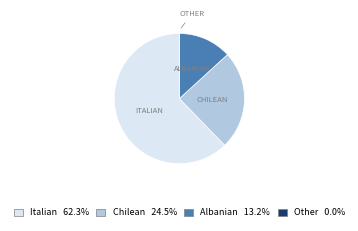

Does Italian represent more than half of the total?

Yes